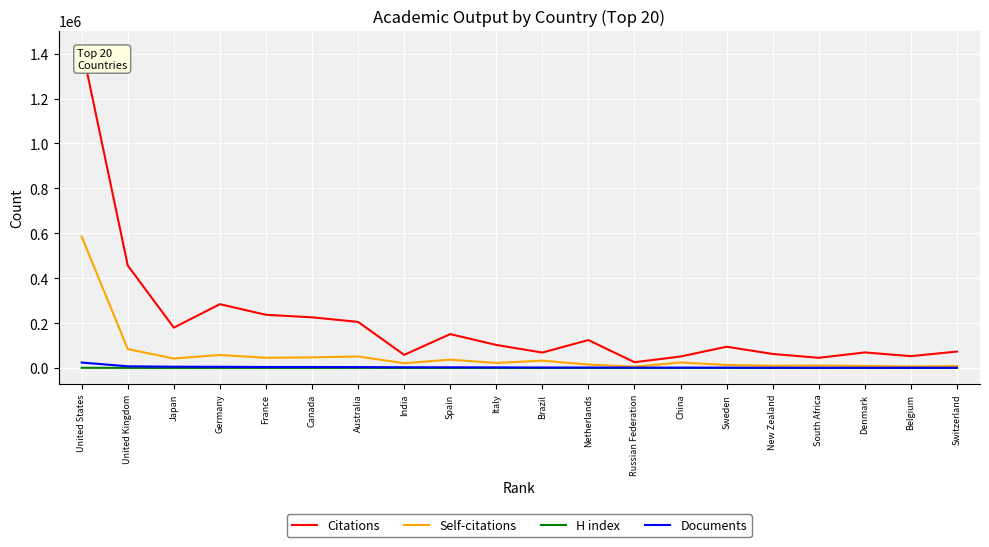

The value of H index at Japan is 431. True or false?

True